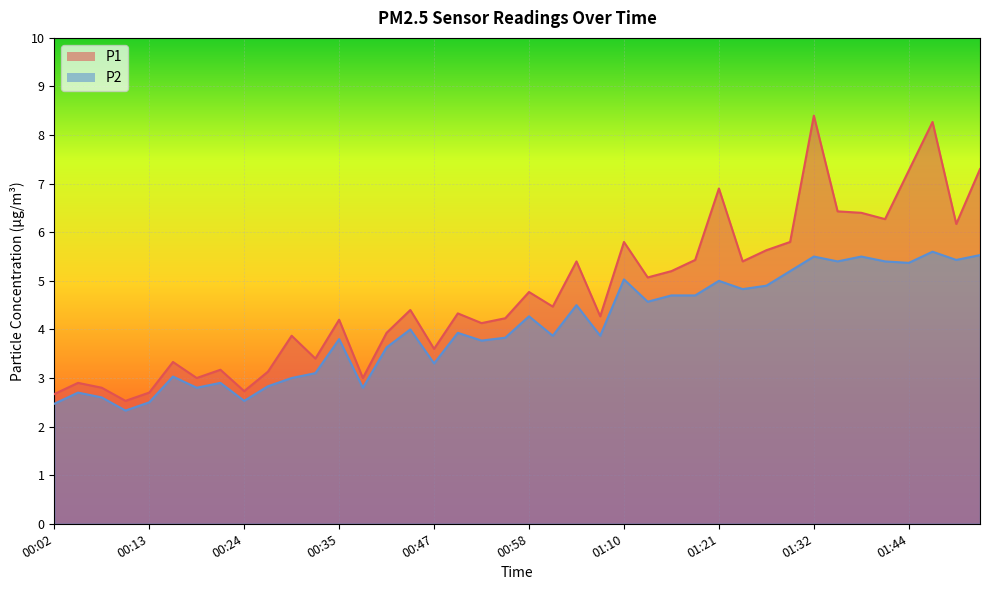

True or false: P1 and P2 cross at least once.

False